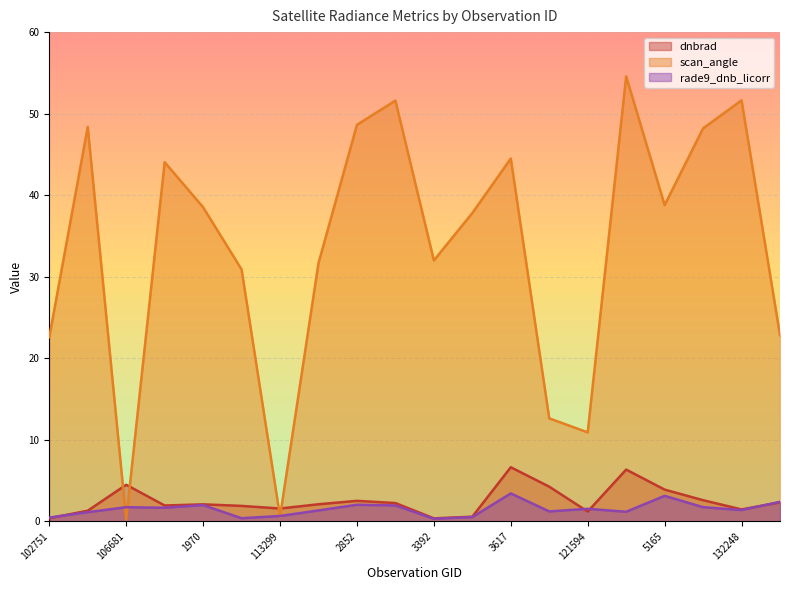

At how many categories does at least one series exceed 47?

6